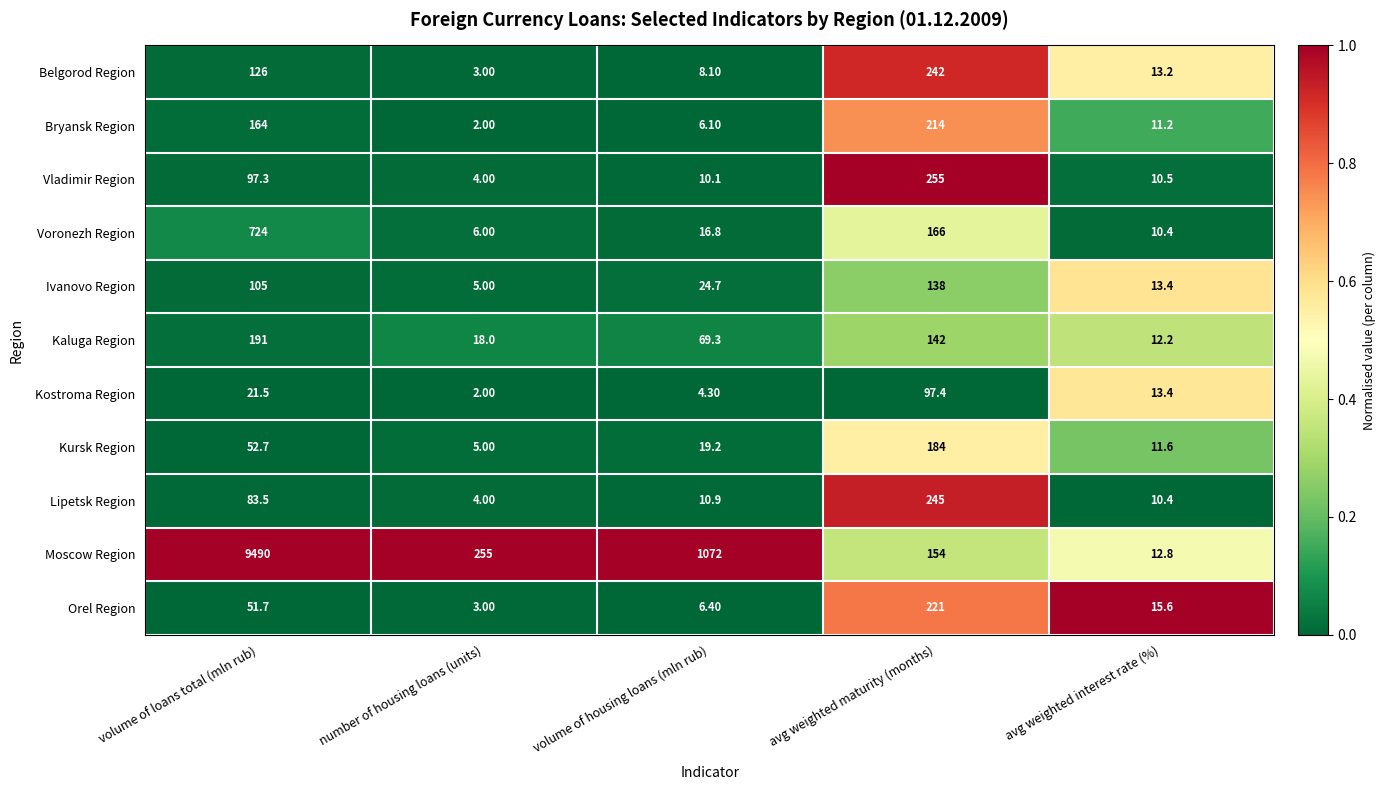

Which series has the widest spread of values?

Moscow Region